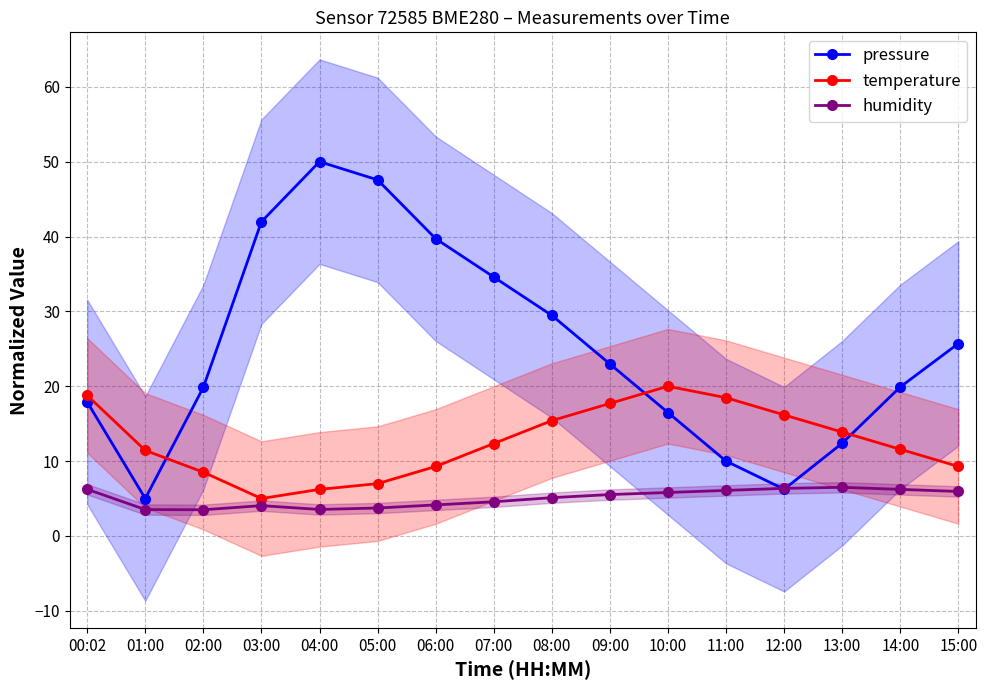

How many times do pressure and humidity cross each other?

2